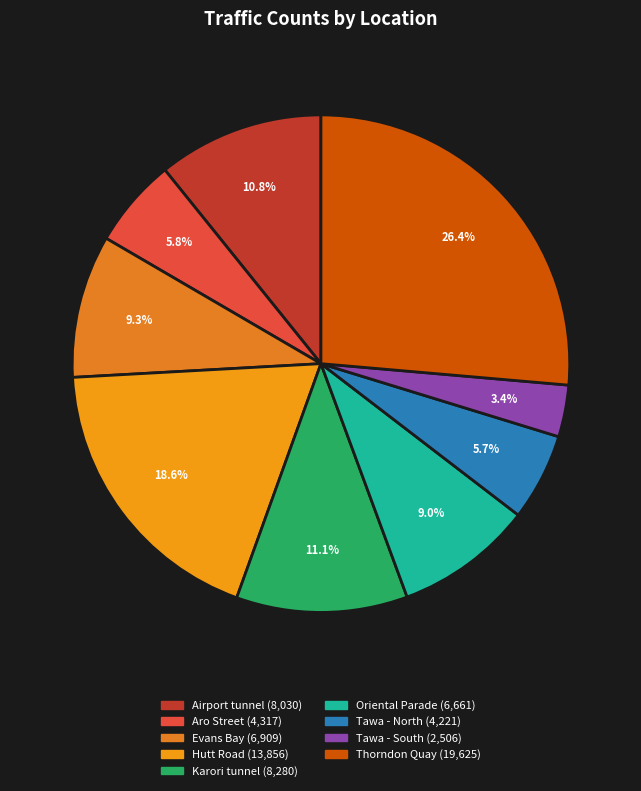

Count the number of slices in the pie.

9